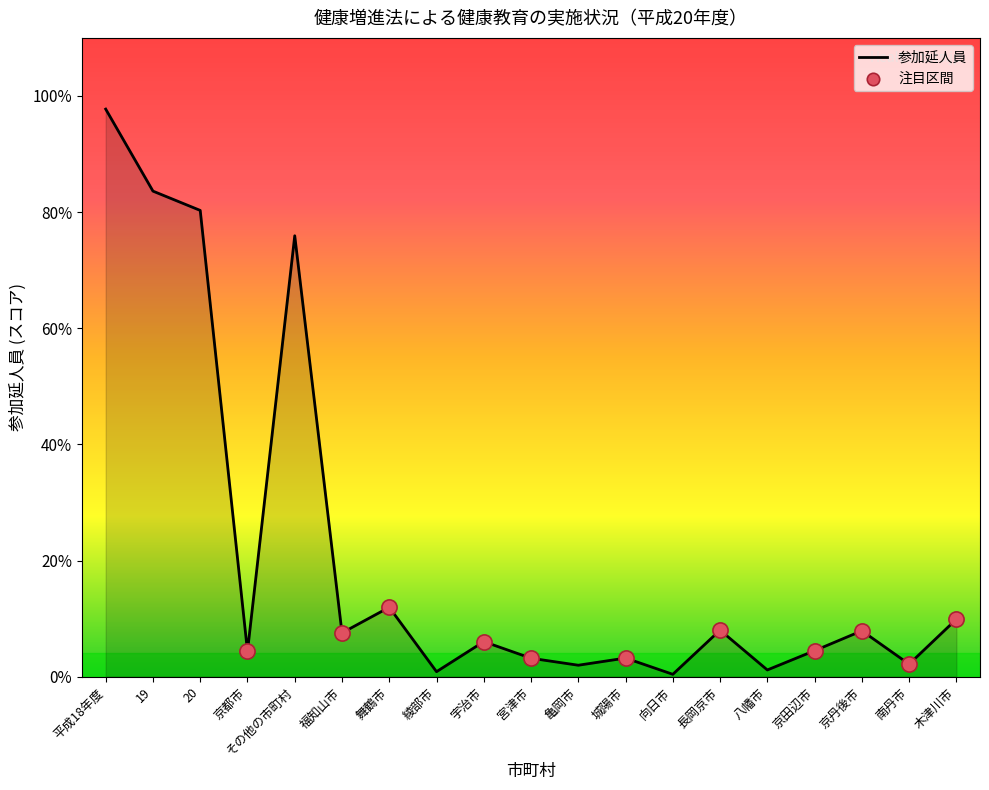

Which has a higher value, 南丹市 or 京丹後市?

京丹後市